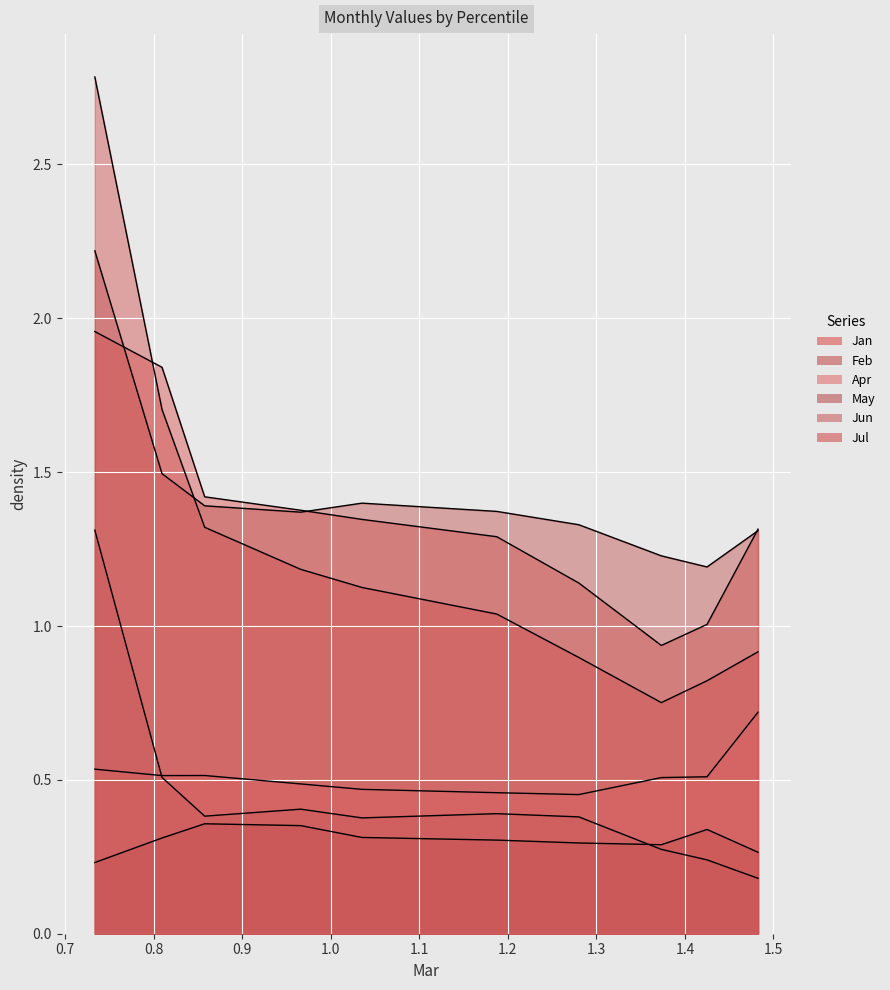

At pct85, list the series in order from smallest to largest.

Jun, May, Apr, Jul, Jan, Feb